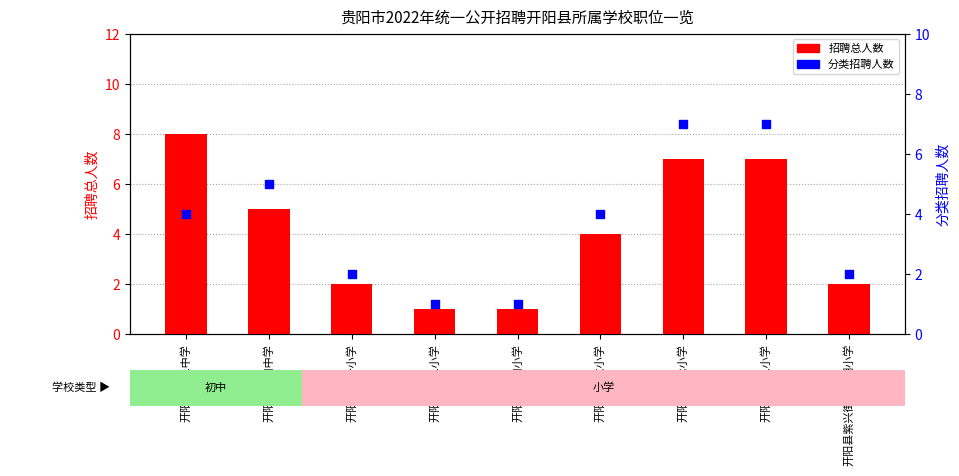

What is the total value across all series at 开阳县第二小学?

2